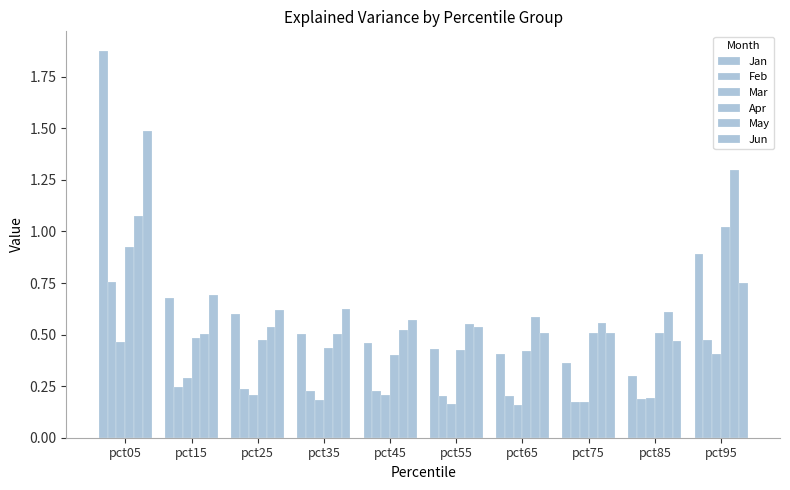

Is it true that Feb equals 0.1 at pct65?

False